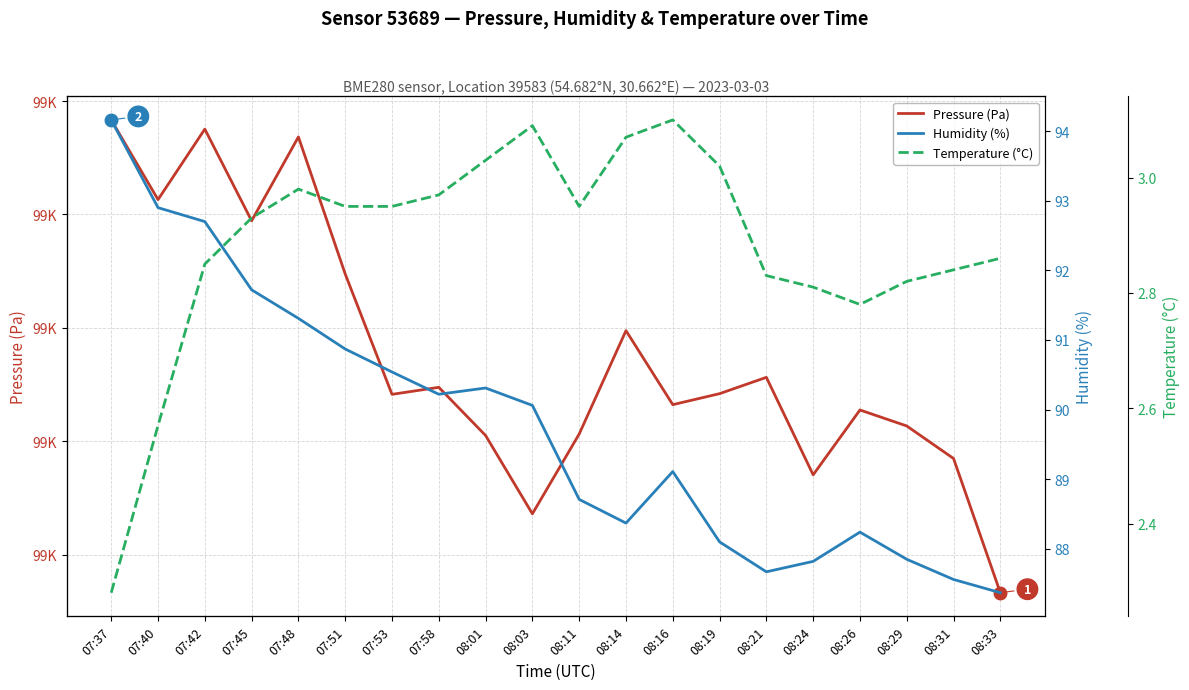

What value does the Humidity (%) series have at 07:53?

90.5